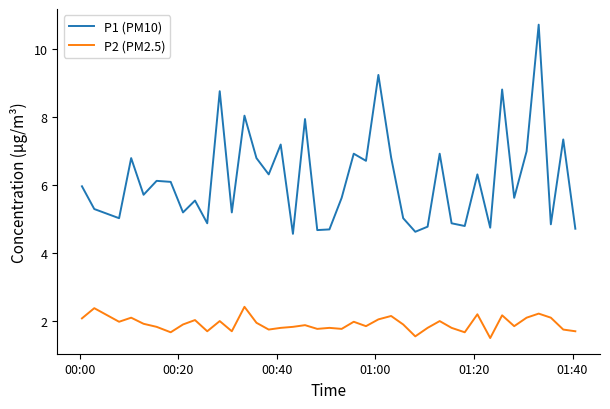

What is the lowest value of the P1 (PM10) series?

4.6